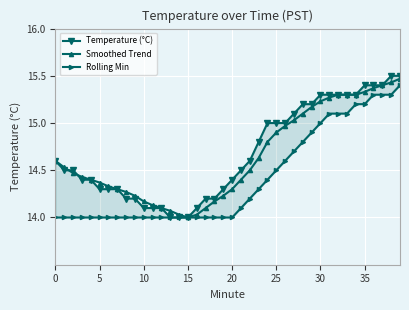

What are all the series names shown in the legend?

Temperature (°C), Smoothed Trend, Rolling Min